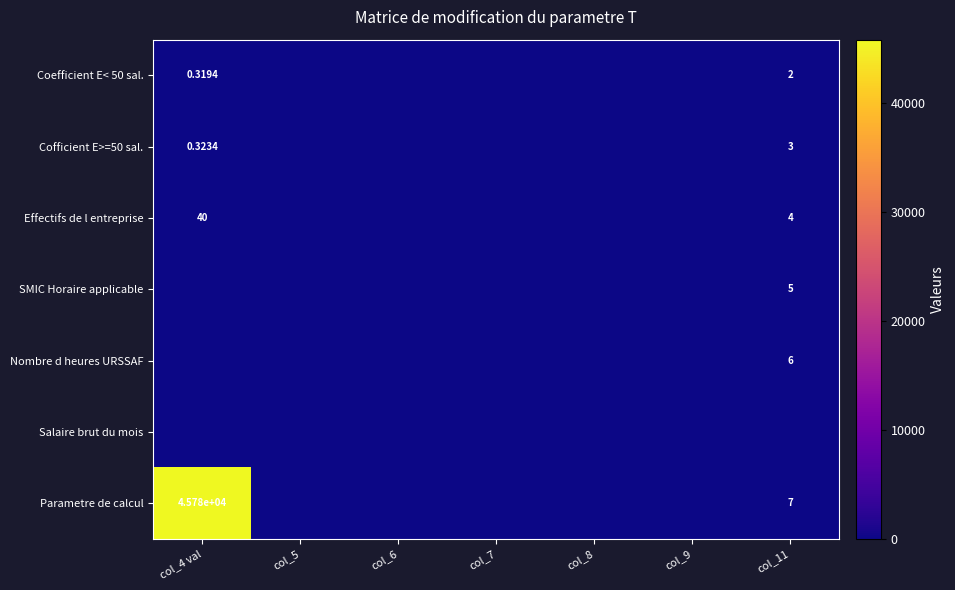

Count the number of categories in the chart.

7